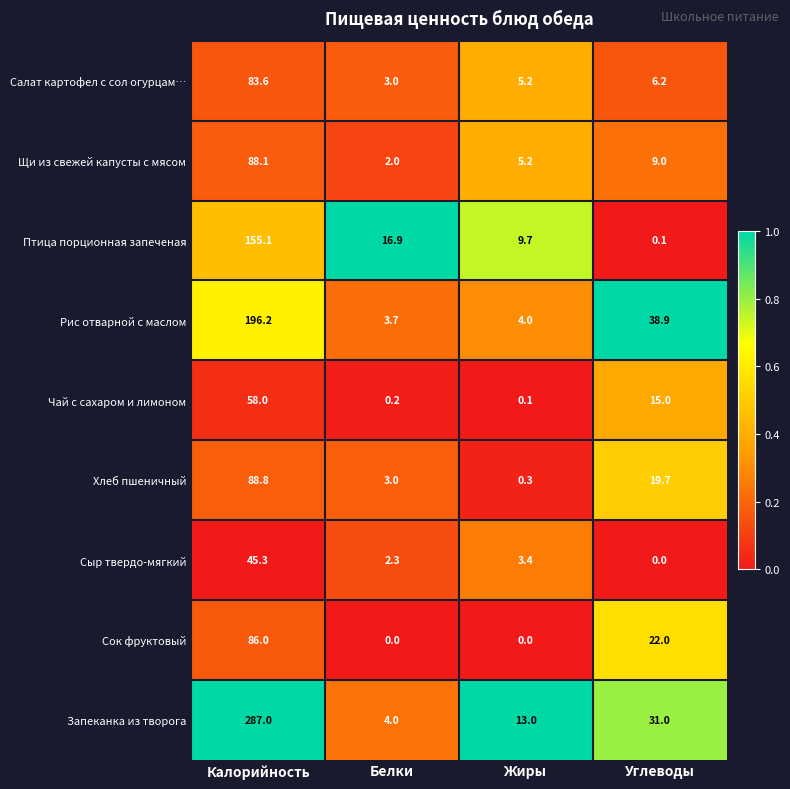

The Сыр твердо-мягкий series shows 3.4 at Жиры. True or false?

True